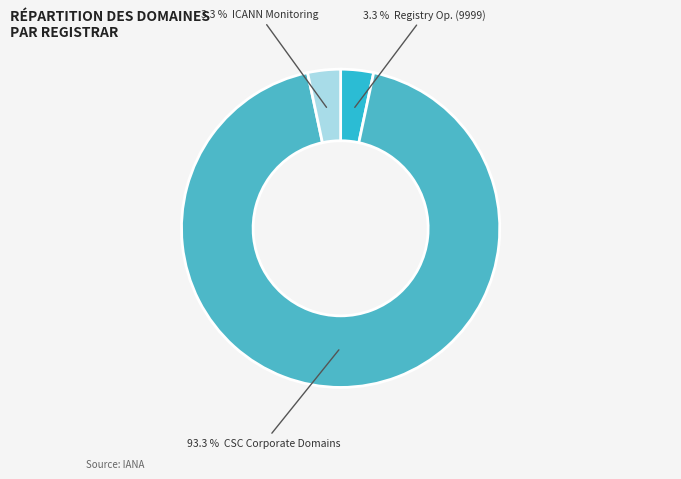

Which slice is the smallest?

Registry Operator acts as Registrar (9999)